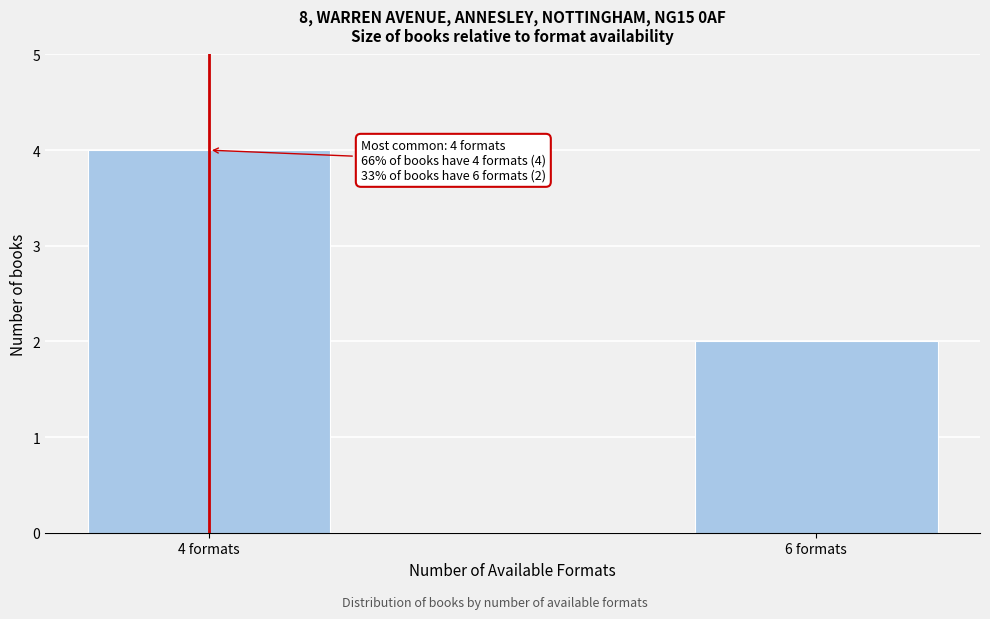

Reading right to left, extract all data points from this chart.

2	4